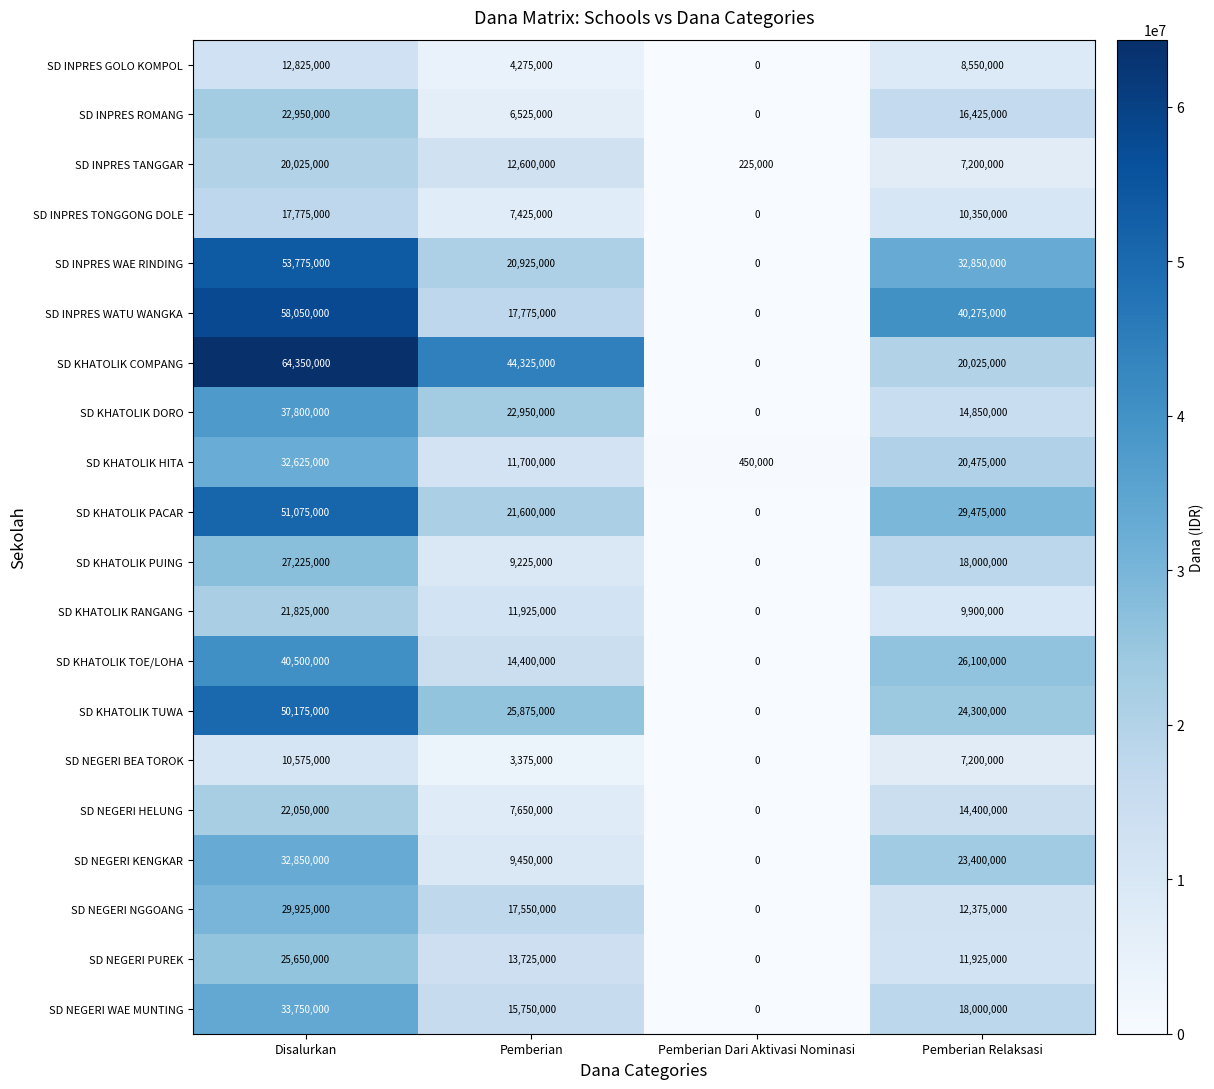

Which series has the largest range (max minus min)?

SD KHATOLIK COMPANG